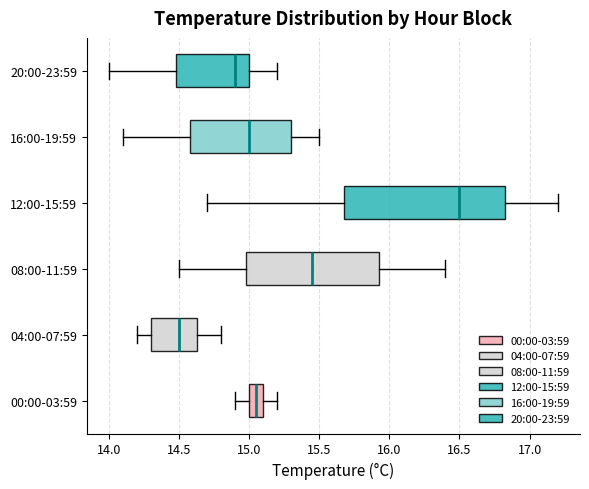

Reading bottom to top, read every box against the x-axis: the position of its median line, the range the box covers, and the ends of its whiskers. The values are not printed on the chart, so give them approximately, as read against the axis.

00:00-03:59: median 15.05, box 15.00 to 15.10, whiskers 14.90 to 15.20
04:00-07:59: median 14.50, box 14.30 to 14.65, whiskers 14.20 to 14.80
08:00-11:59: median 15.45, box 15.00 to 15.95, whiskers 14.50 to 16.40
12:00-15:59: median 16.50, box 15.70 to 16.85, whiskers 14.70 to 17.20
16:00-19:59: median 15.00, box 14.60 to 15.30, whiskers 14.10 to 15.50
20:00-23:59: median 14.90, box 14.50 to 15.00, whiskers 14.00 to 15.20